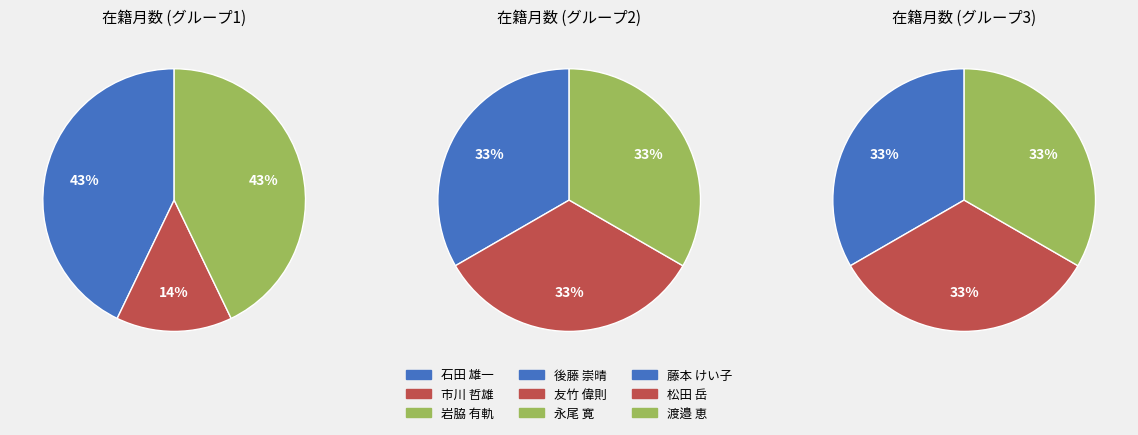

Which has a higher value, 岩脇 有軌 or 渡邉 恵?

岩脇 有軌